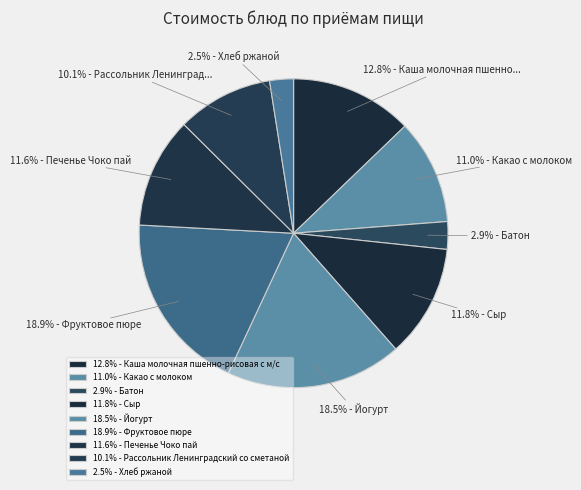

How many slices are in this pie chart?

9